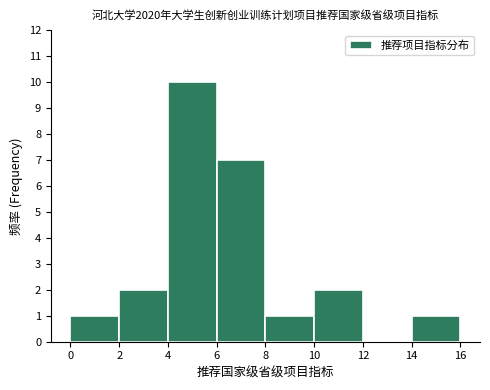

Reading left to right, list every bar in this chart as the range it spans on the x-axis followed by its height. The values are not printed on the chart, so give them approximately, as read against the axis.

0 to 2: 1
2 to 4: 2
4 to 6: 10
6 to 8: 7
8 to 10: 1
10 to 12: 2
12 to 14: 0
14 to 16: 1